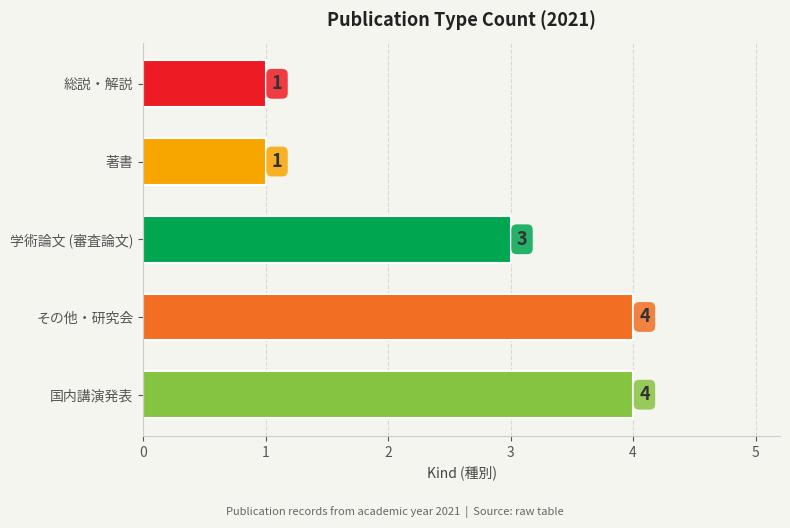

Is it true that the value at 総説・解説 is 1?

True